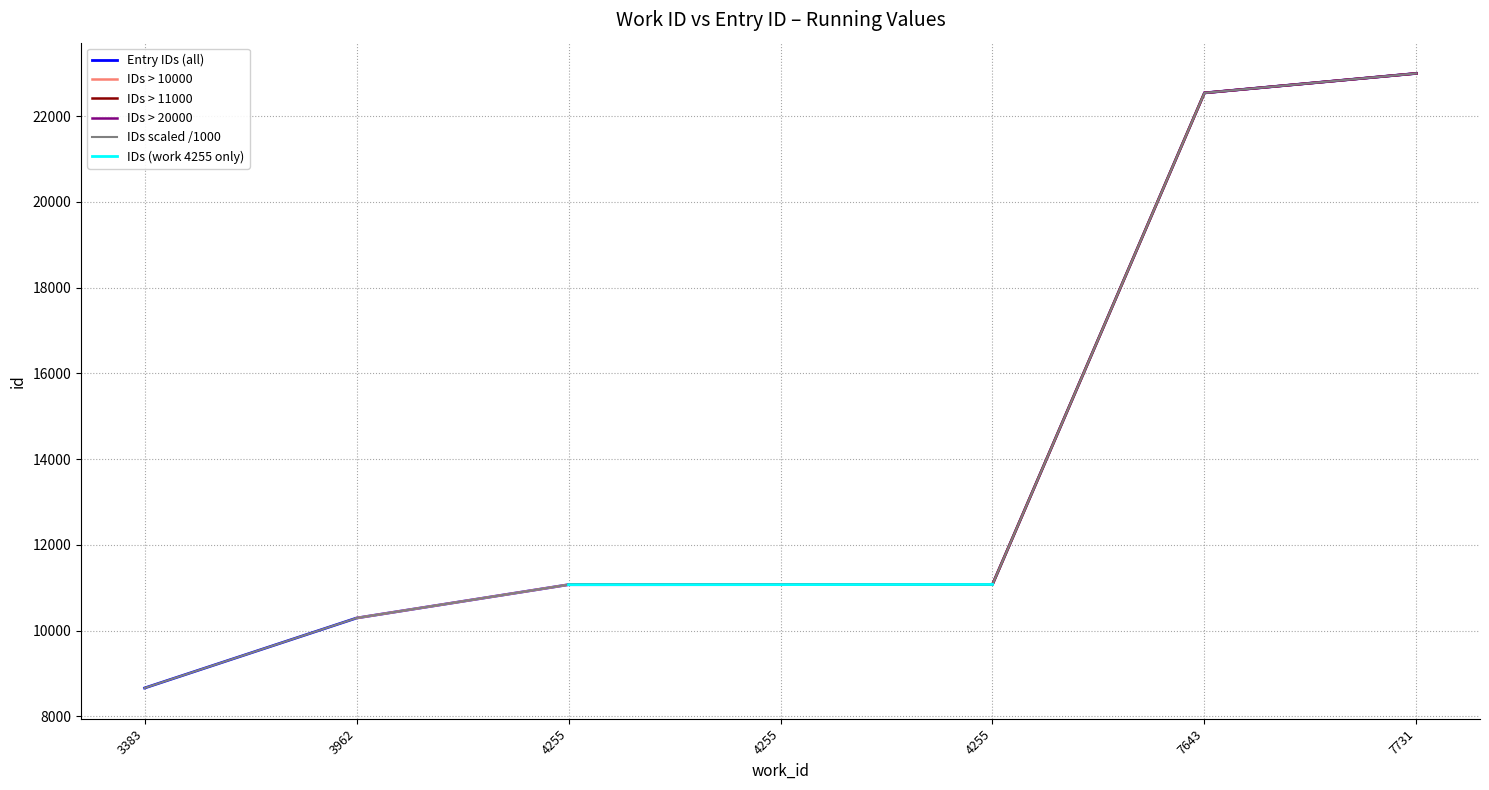

How many categories are shown in the chart?

7